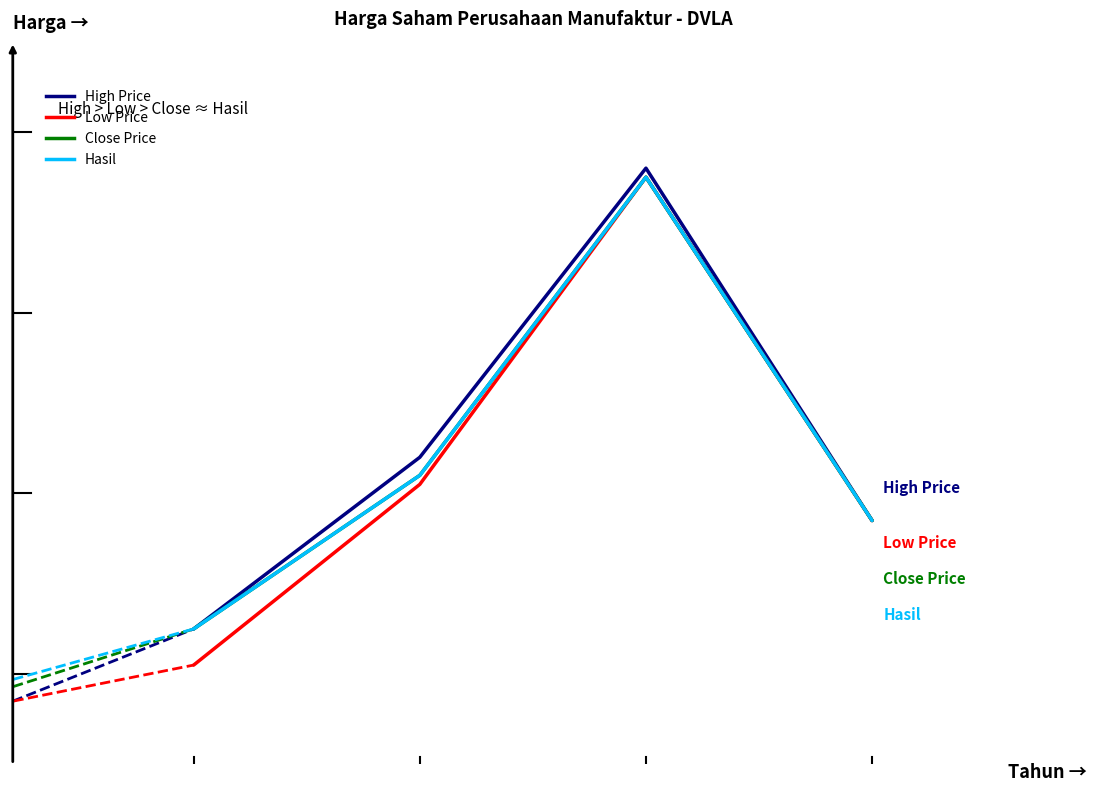

Does the chart display data point markers on the line(s)?

No